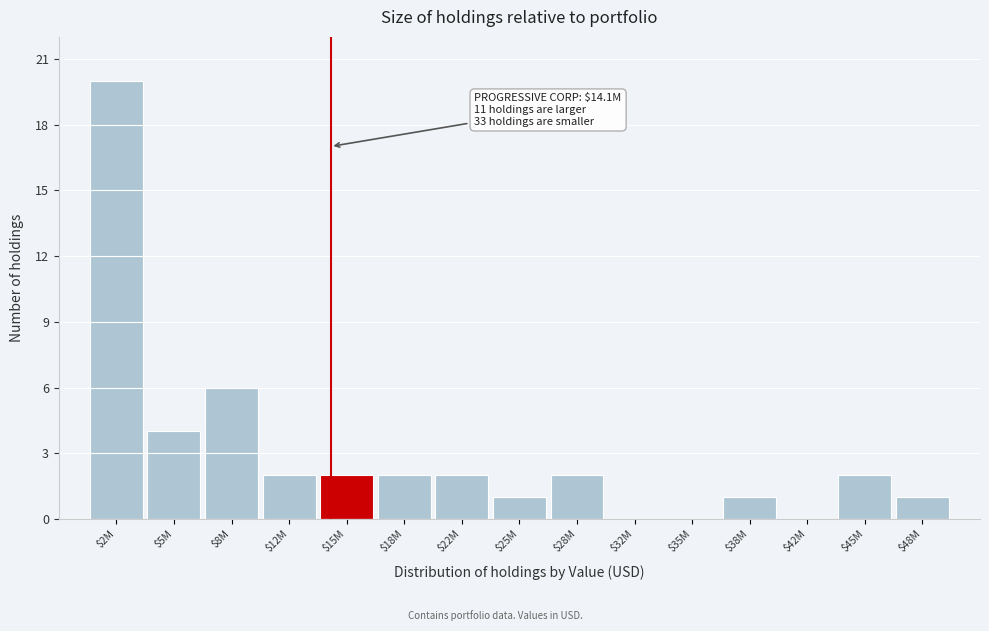

What is the greatest value displayed?

20